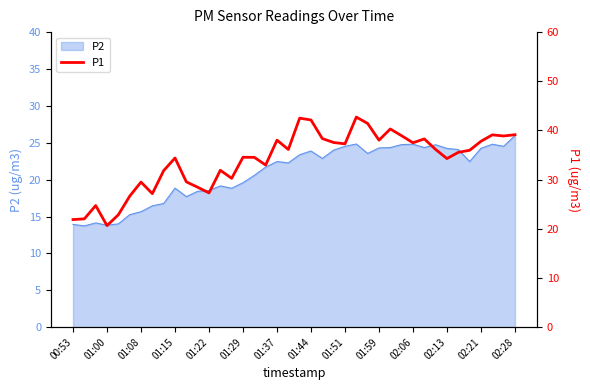

At which label does P2 reach its peak?

02:28